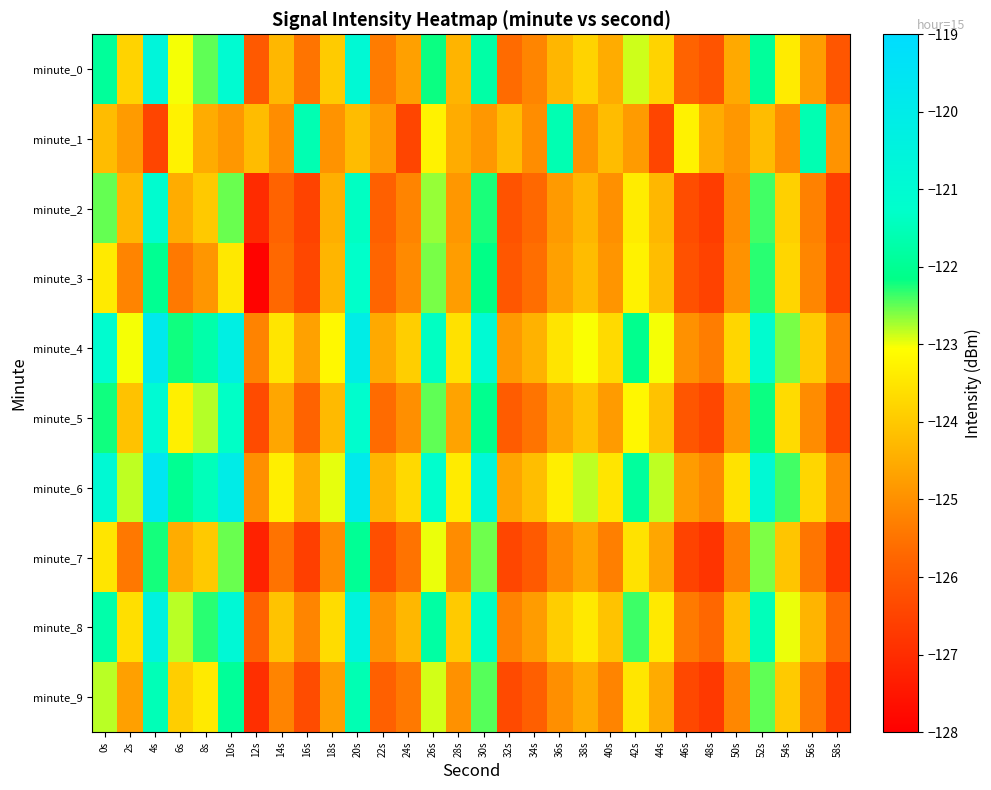

Between 34s and 20s, which is larger?

20s